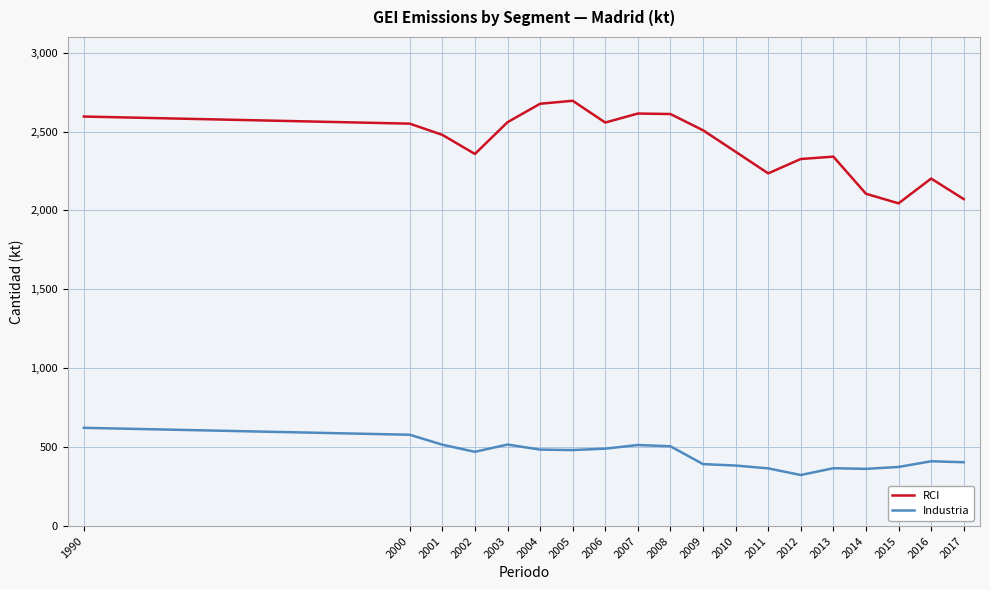

True or false: Industria has a value of 517 at 2003.

True